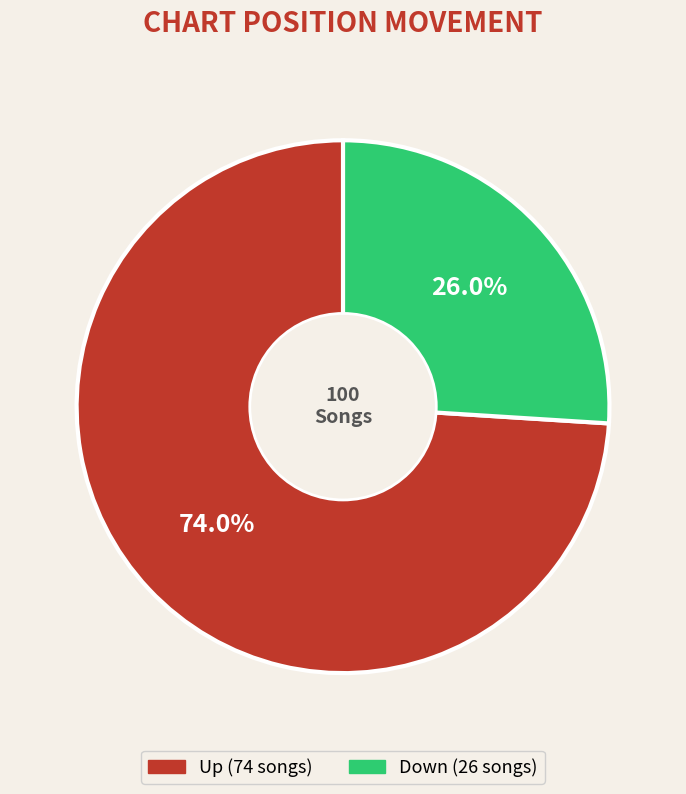

Is there any slice that represents more than half of the pie?

Yes